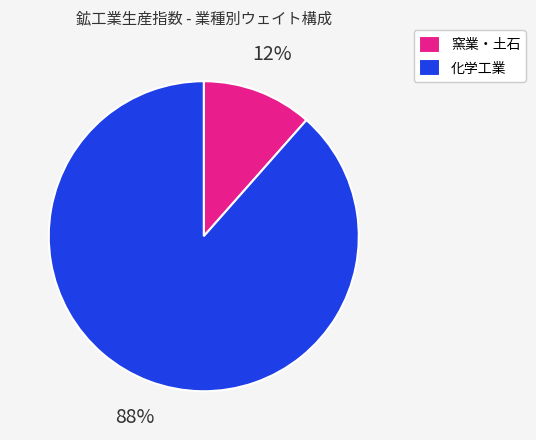

Does any single category account for the majority?

Yes